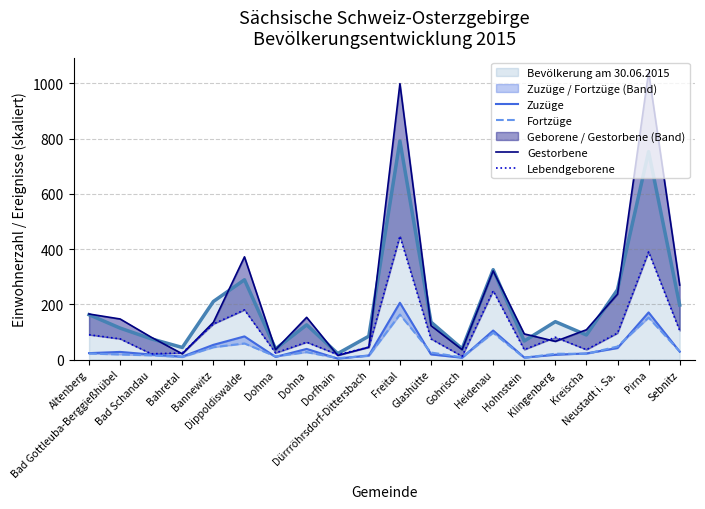

What is the sum of the Zuzüge values at Dorfhain and Dippoldiswalde?

87.6